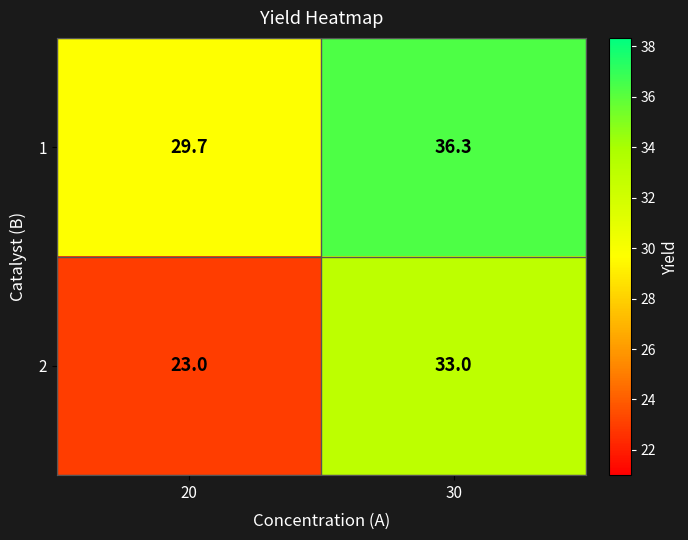

How many distinct data groups are displayed?

2